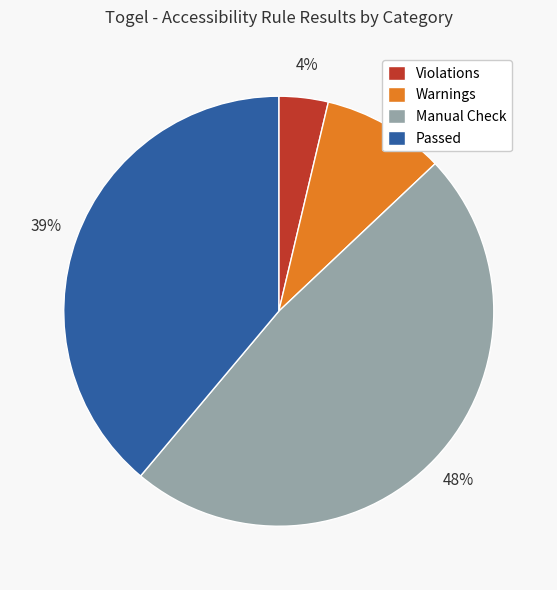

Is there a majority slice in this chart?

No